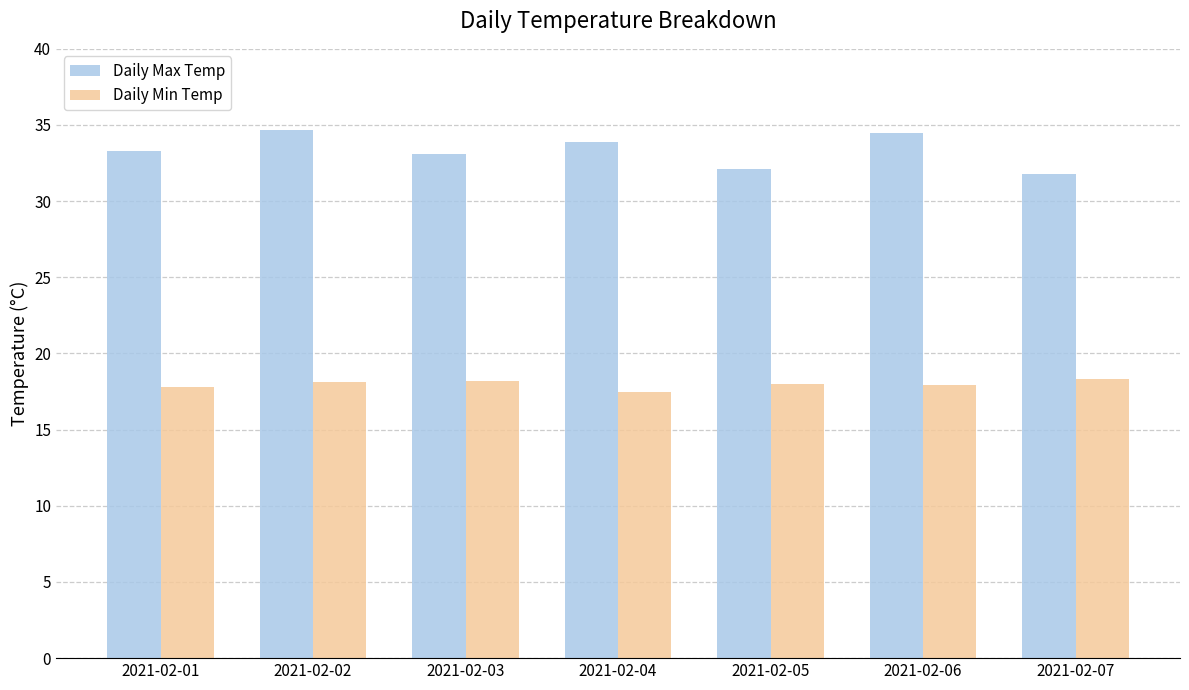

What is the total value across all series at 2021-02-07?

50.1